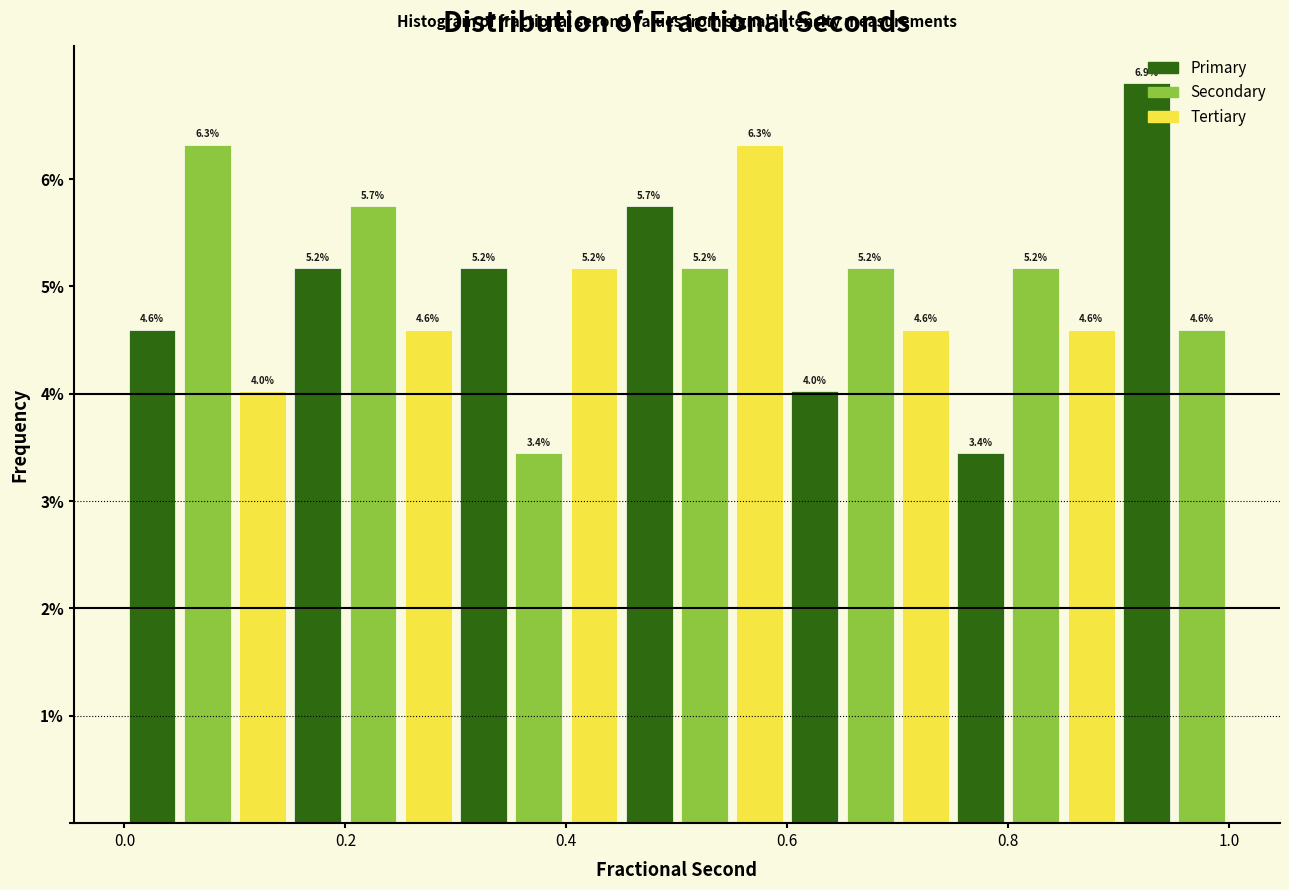

Read against the x-axis, roughly where is the centre of the tallest bar?

0.92